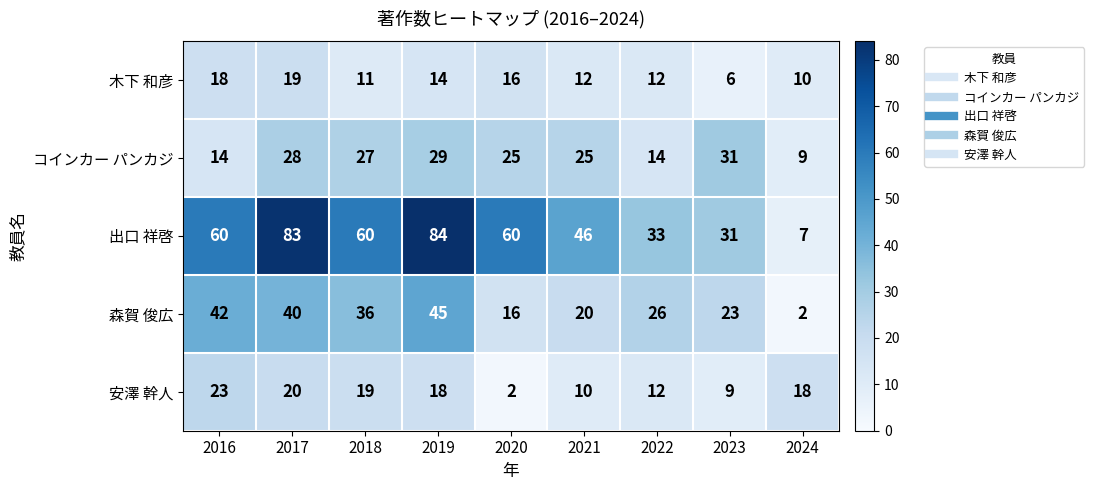

True or false: 安澤 幹人 has a value of 23 at 2016.

True